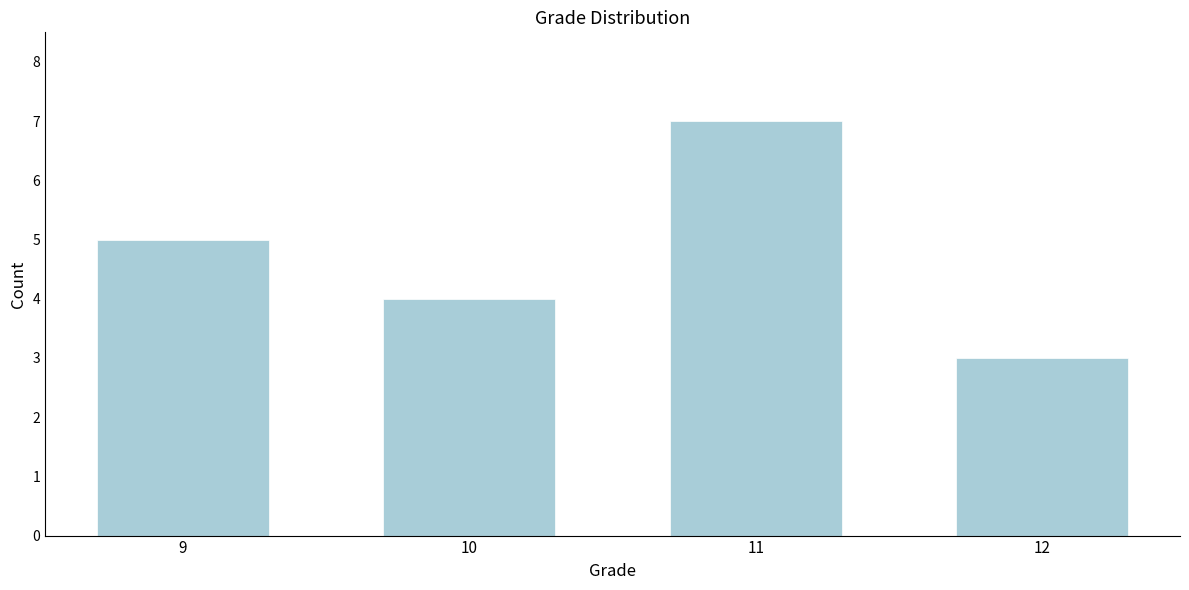

Reading right to left, what are all the values shown in this chart?

12=3	11=7	10=4	9=5